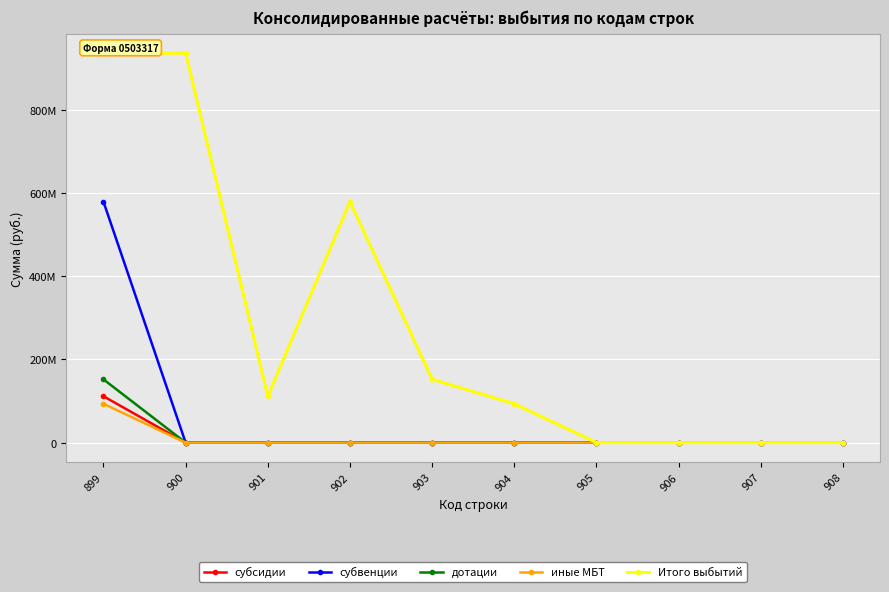

Which series changed the most between 899 and 908?

Итого выбытий